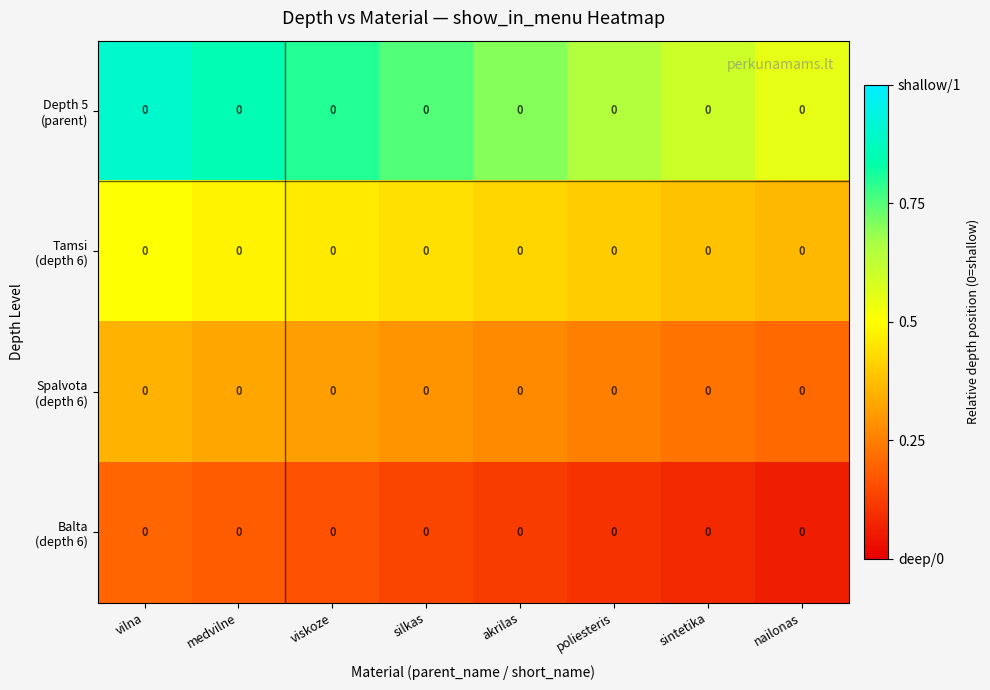

Which series changed the most between silkas and sintetika?

Depth 5 (parent)